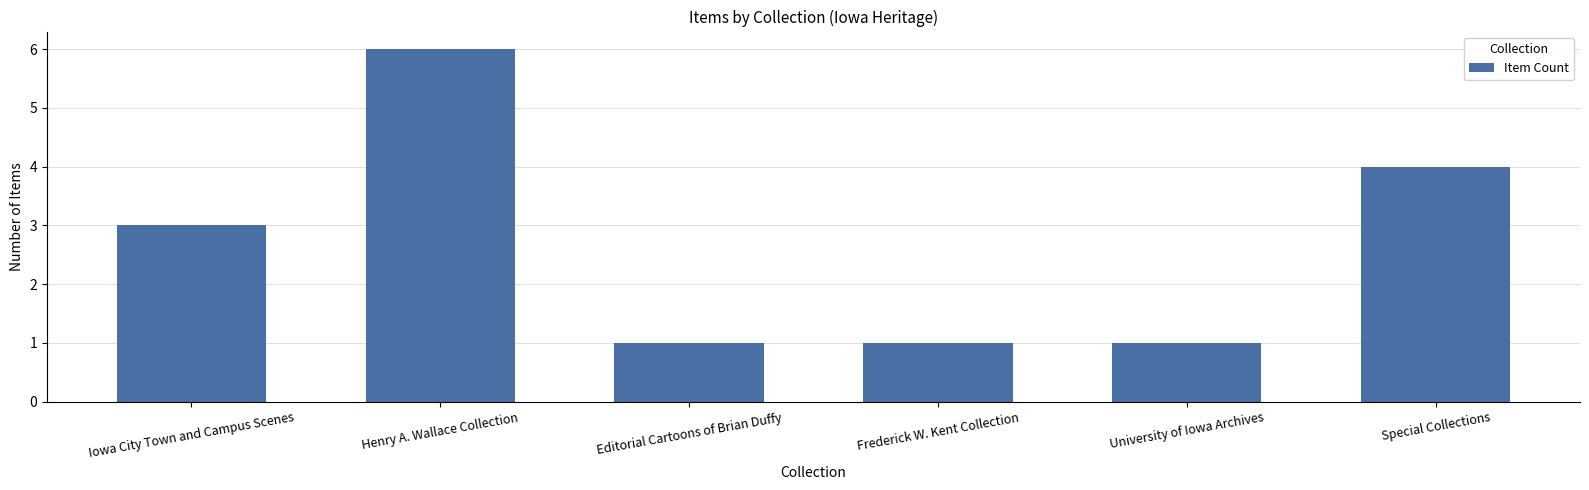

Count the number of categories in the chart.

6